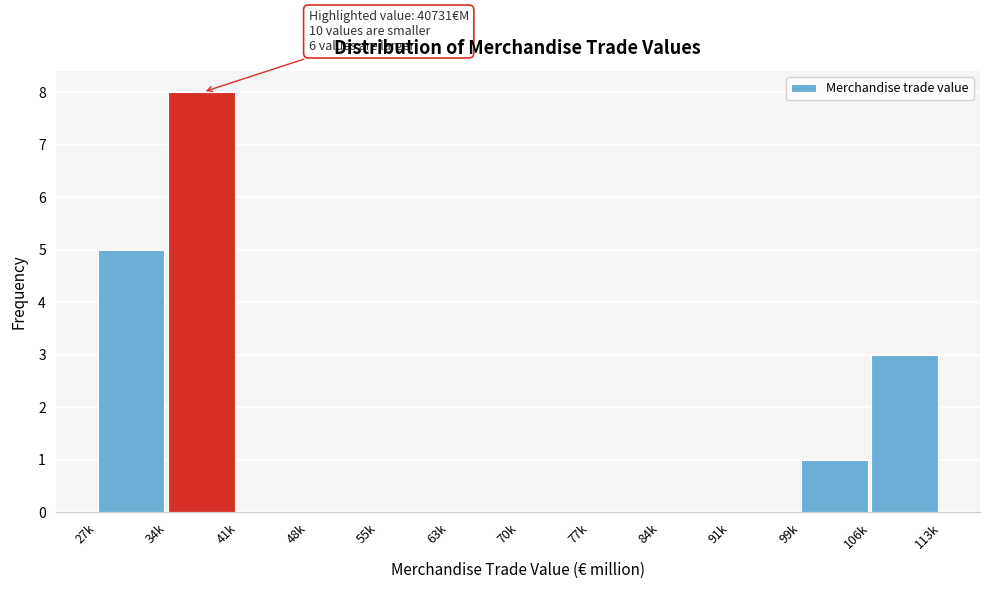

Reading left to right, extract all data points from this chart.

27k=5	34k=8	41k=0	48k=0	55k=0	63k=0	70k=0	77k=0	84k=0	91k=0	99k=1	106k=3